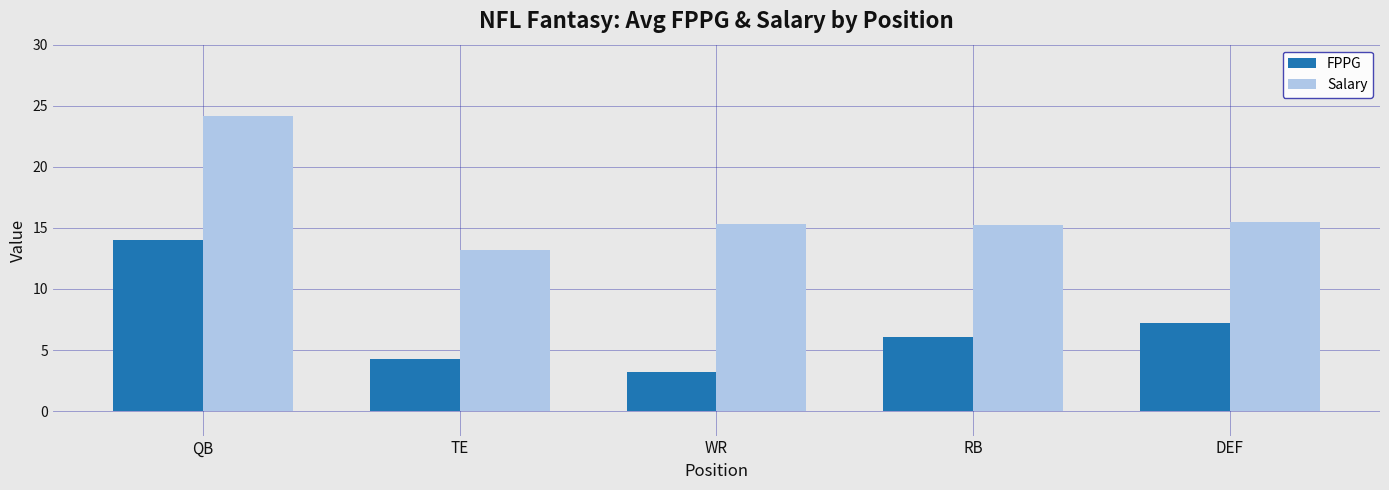

Rank the series at WR from lowest to highest value.

FPPG, Salary